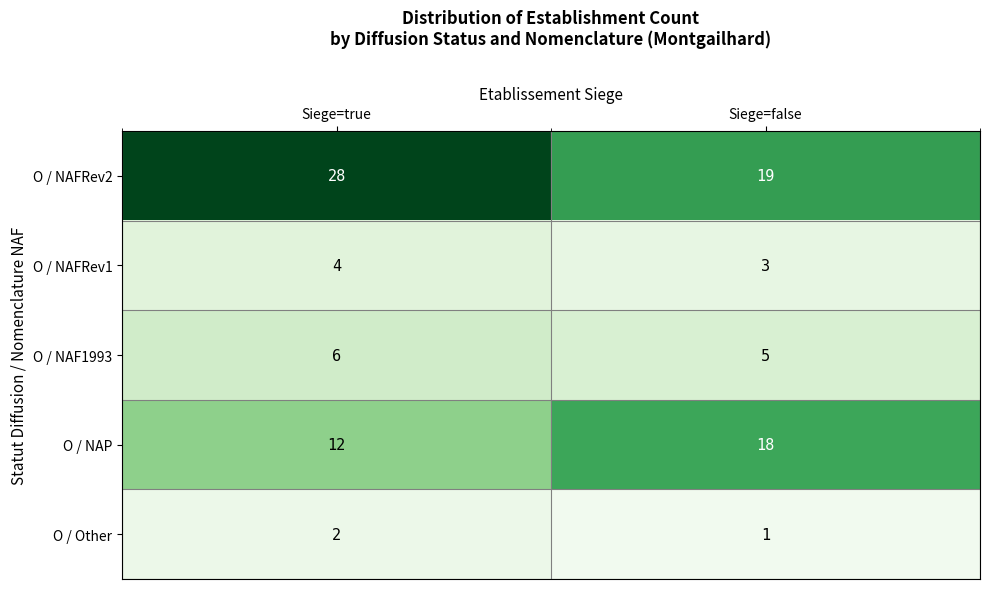

At which category does the chart reach its minimum across all series?

Siege=false